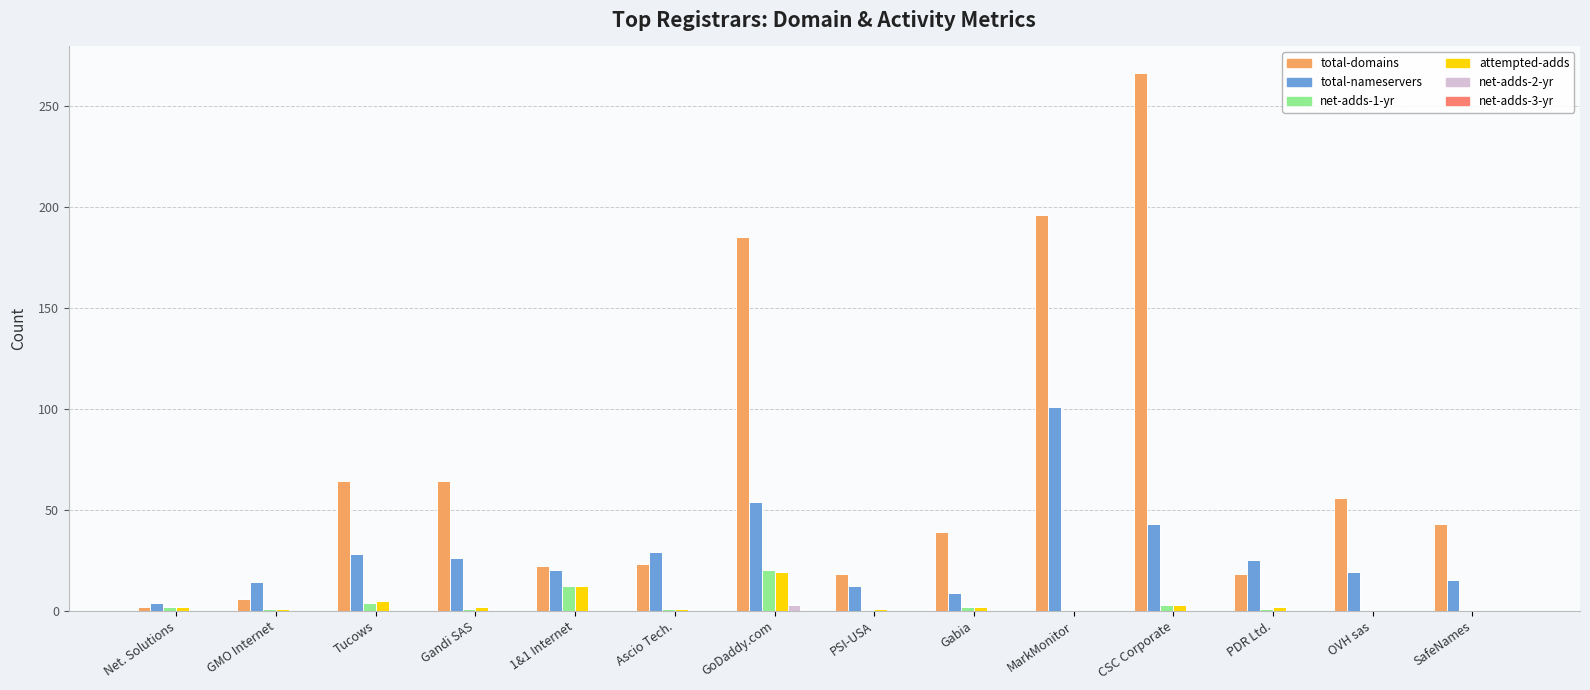

The net-adds-2-yr series shows 0 at SafeNames. True or false?

True